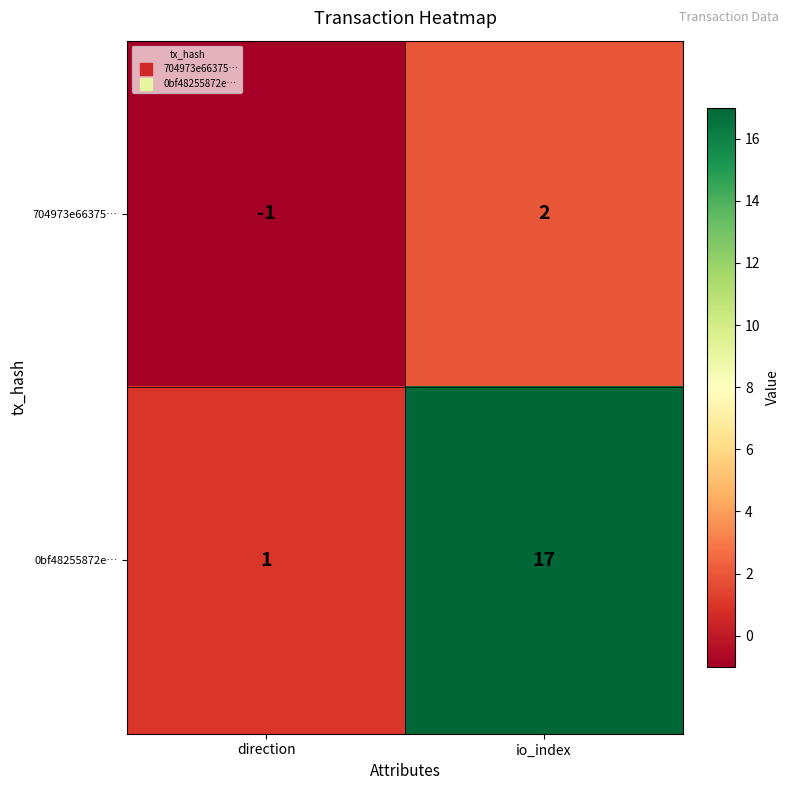

What is the greatest value displayed?

17